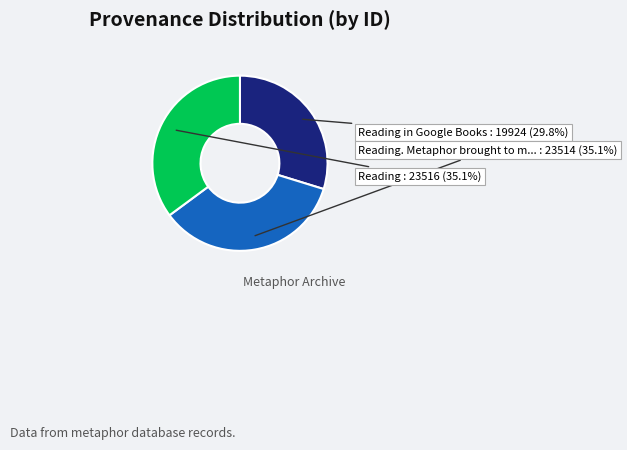

Is there a majority slice in this chart?

No